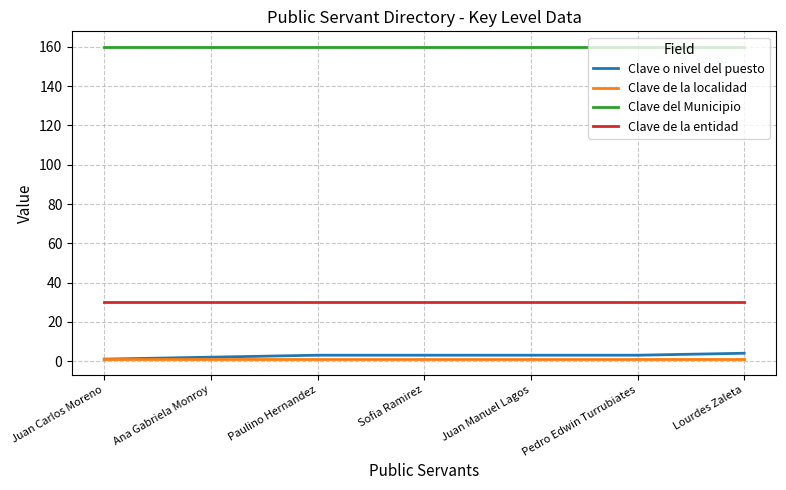

True or false: Clave de la entidad and Clave de la localidad cross at least once.

False